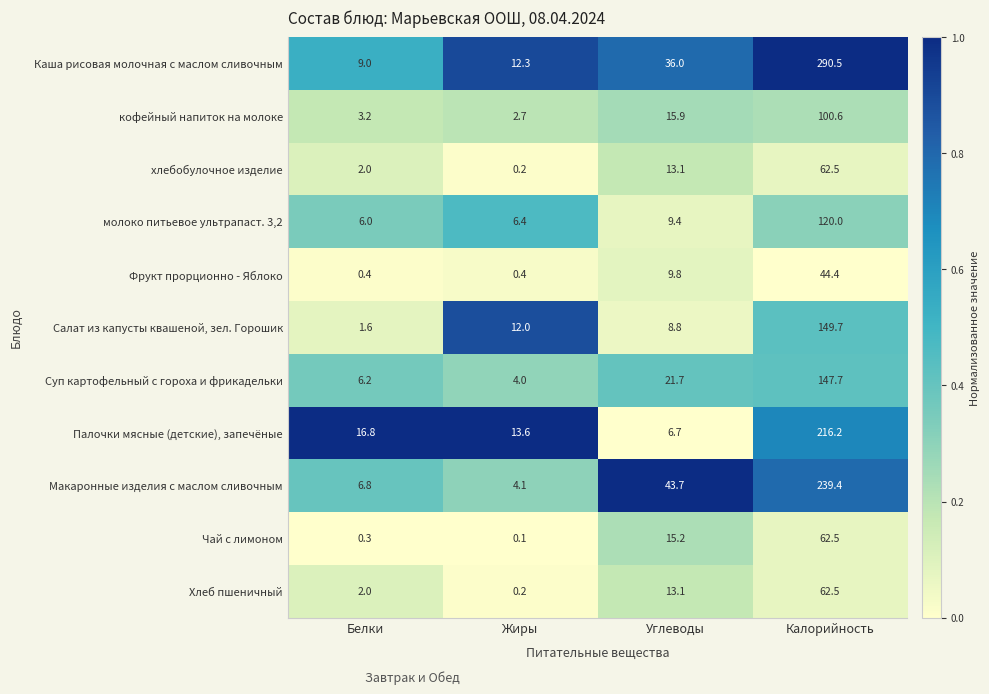

What is the spread (max minus min) of values at Углеводы?

37.0